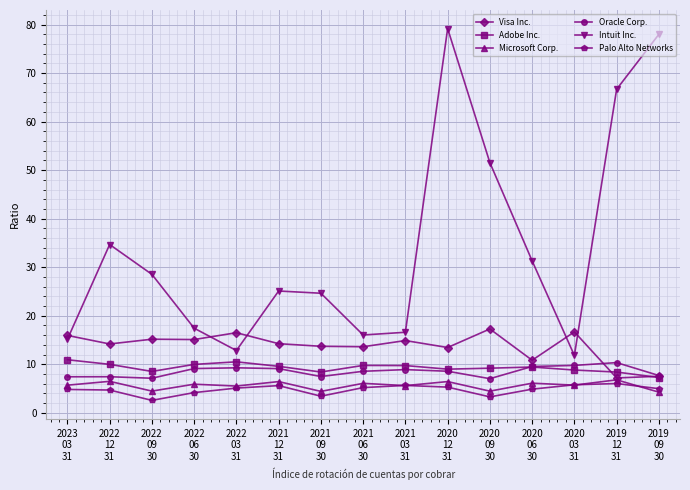

How many distinct data groups are displayed?

6